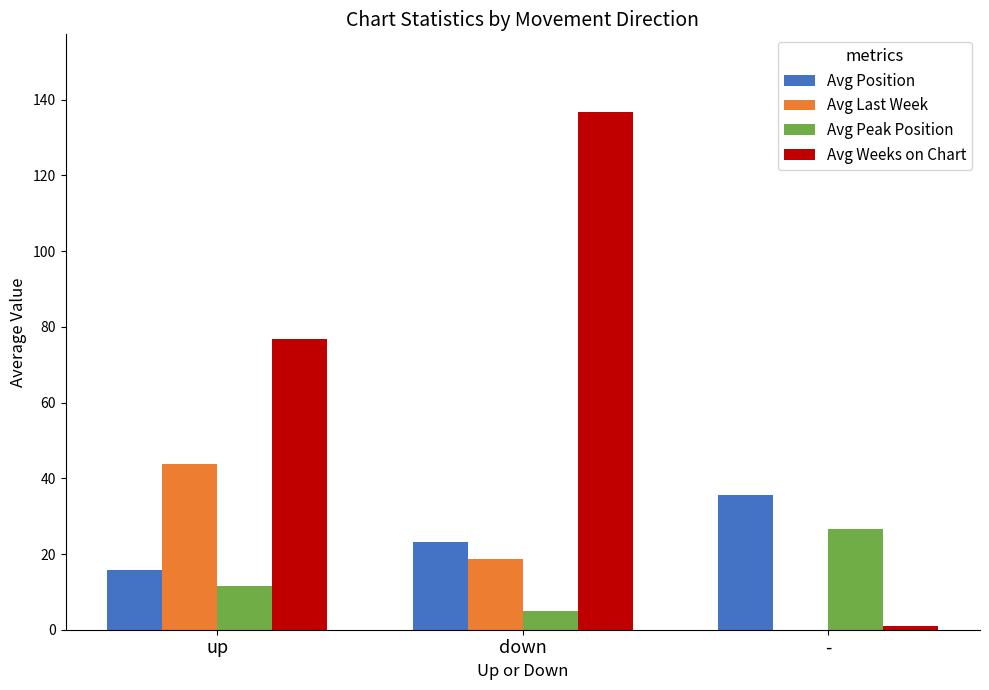

Which series changed the most between up and -?

Avg Weeks on Chart